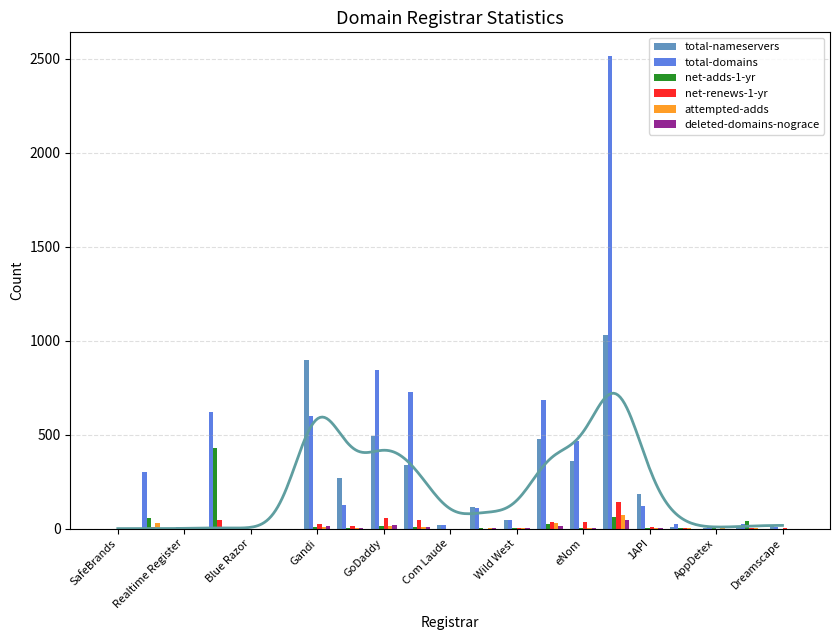

Rank the series by their maximum value, from lowest to highest.

deleted-domains-nograce, attempted-adds, net-renews-1-yr, net-adds-1-yr, total-nameservers, total-domains